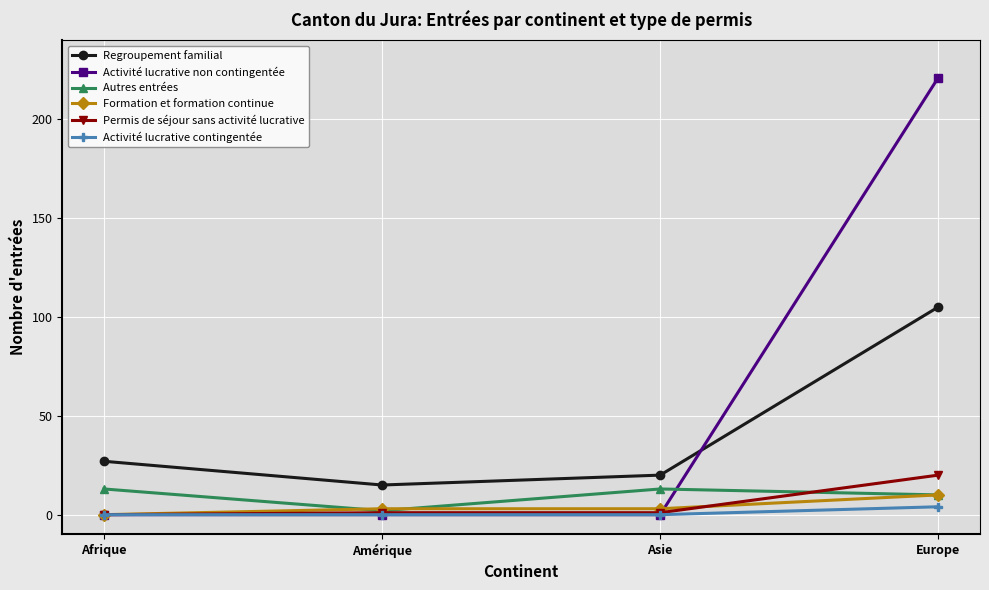

At which label does Activité lucrative non contingentée reach its peak?

Europe